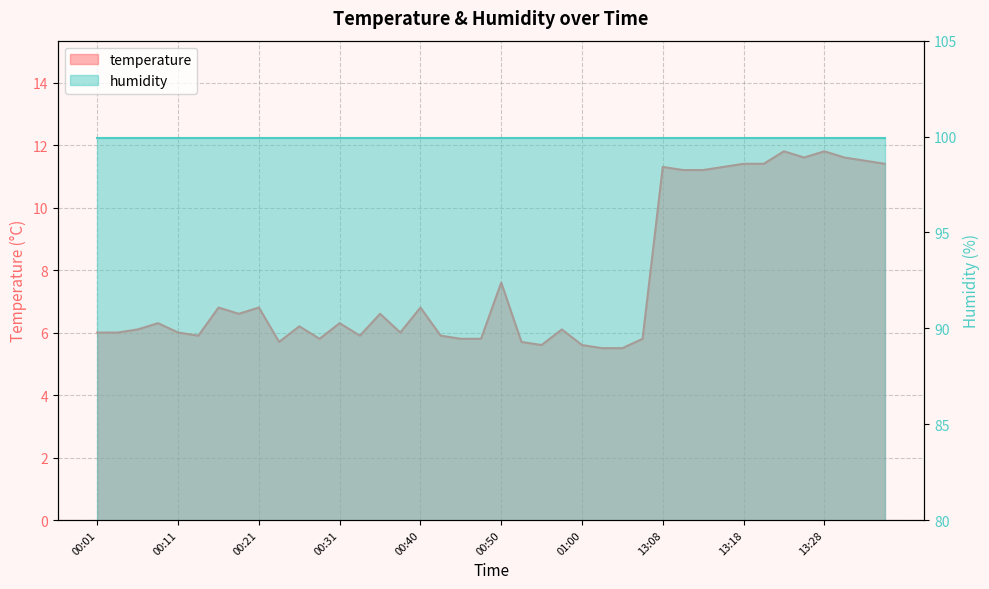

What is the difference between the second highest and minimum values?

6.3